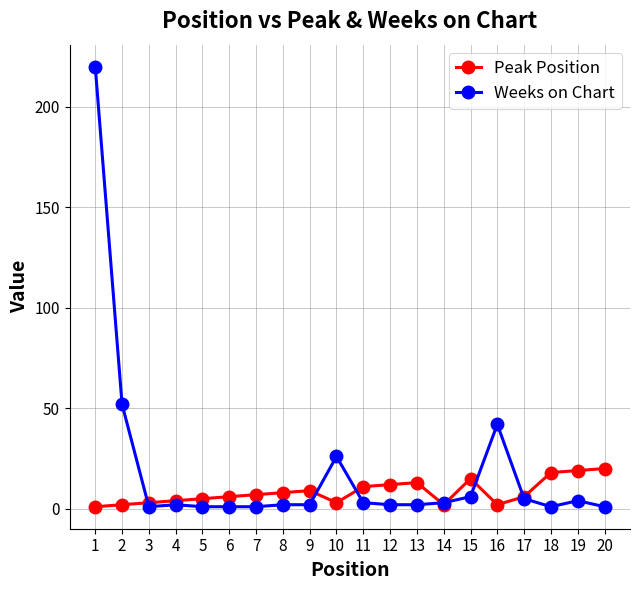

Is this an area chart (filled region under the line)?

No